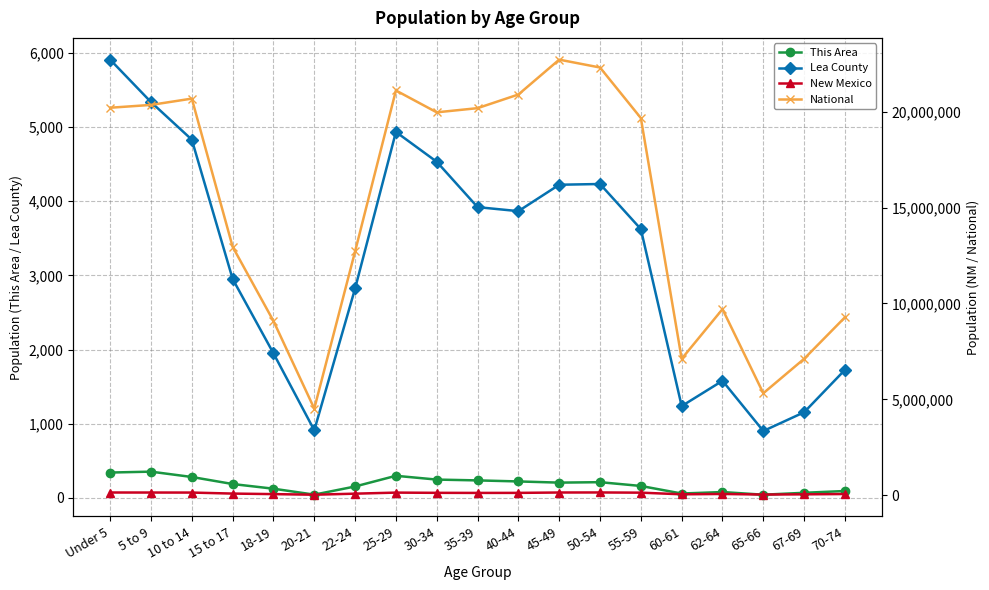

Where is Lea County nearest to the value 3405?

55-59